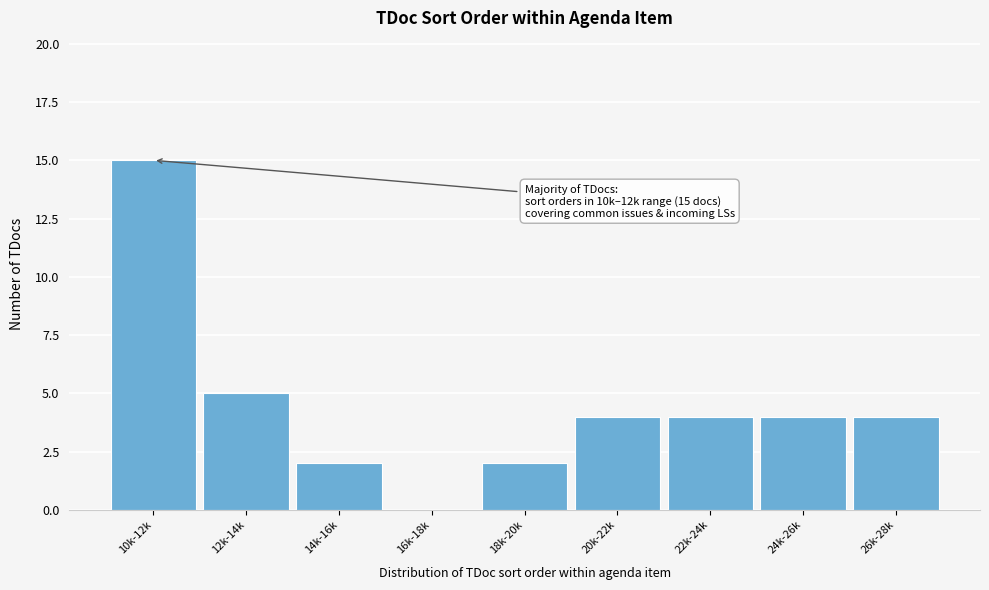

Reading left to right, what are all the values shown in this chart?

10k-12k=15	12k-14k=5	14k-16k=2	16k-18k=0	18k-20k=2	20k-22k=4	22k-24k=4	24k-26k=4	26k-28k=4